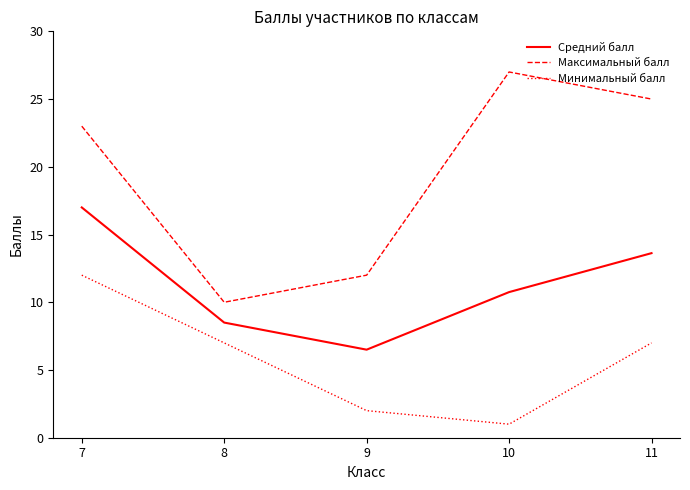

What are all the series names shown in the legend?

Средний балл, Максимальный балл, Минимальный балл